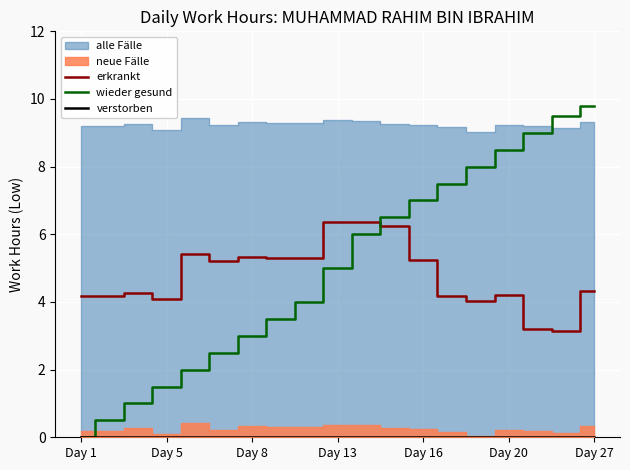

The value of wieder gesund at 10 is 6.0. True or false?

True